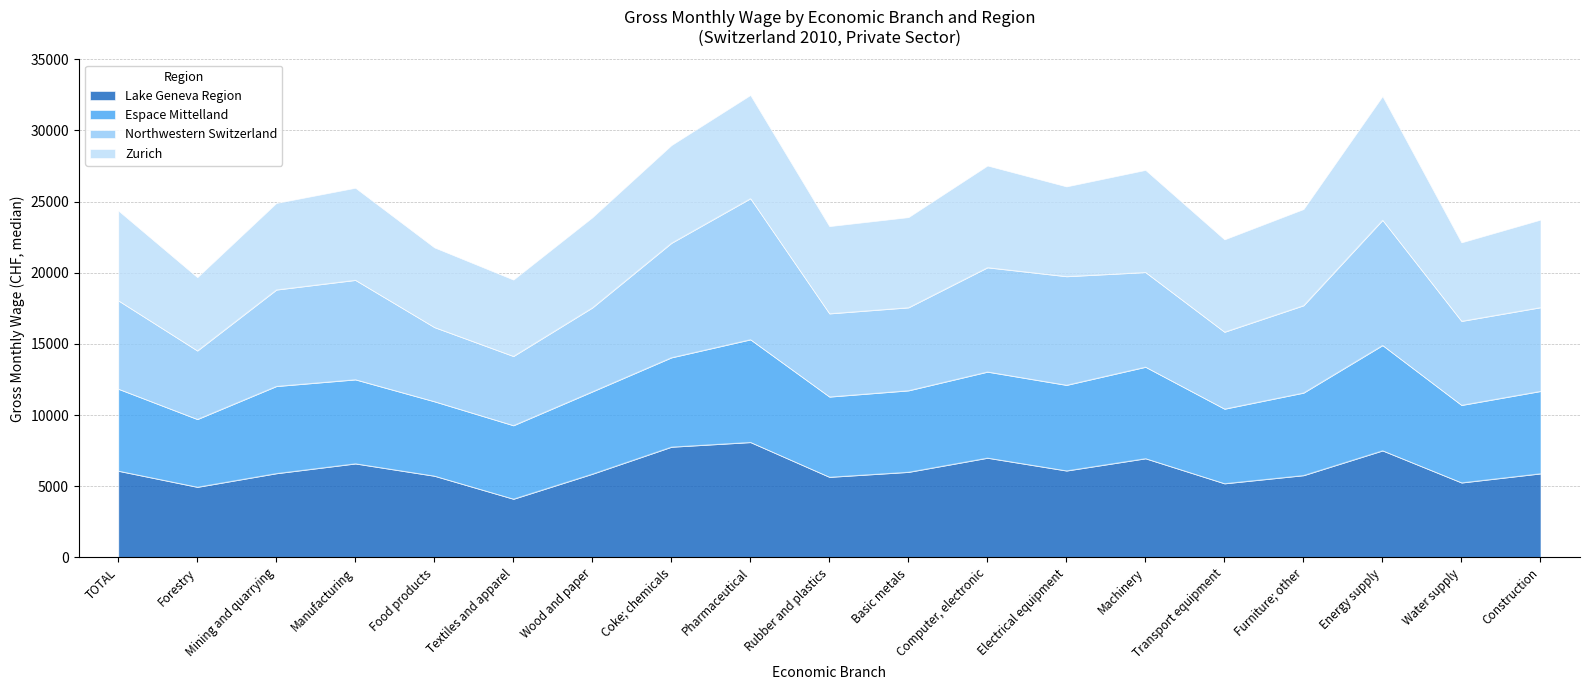

In Lake Geneva Region, how many points are lower than both neighbors (excluding endpoints)?

6